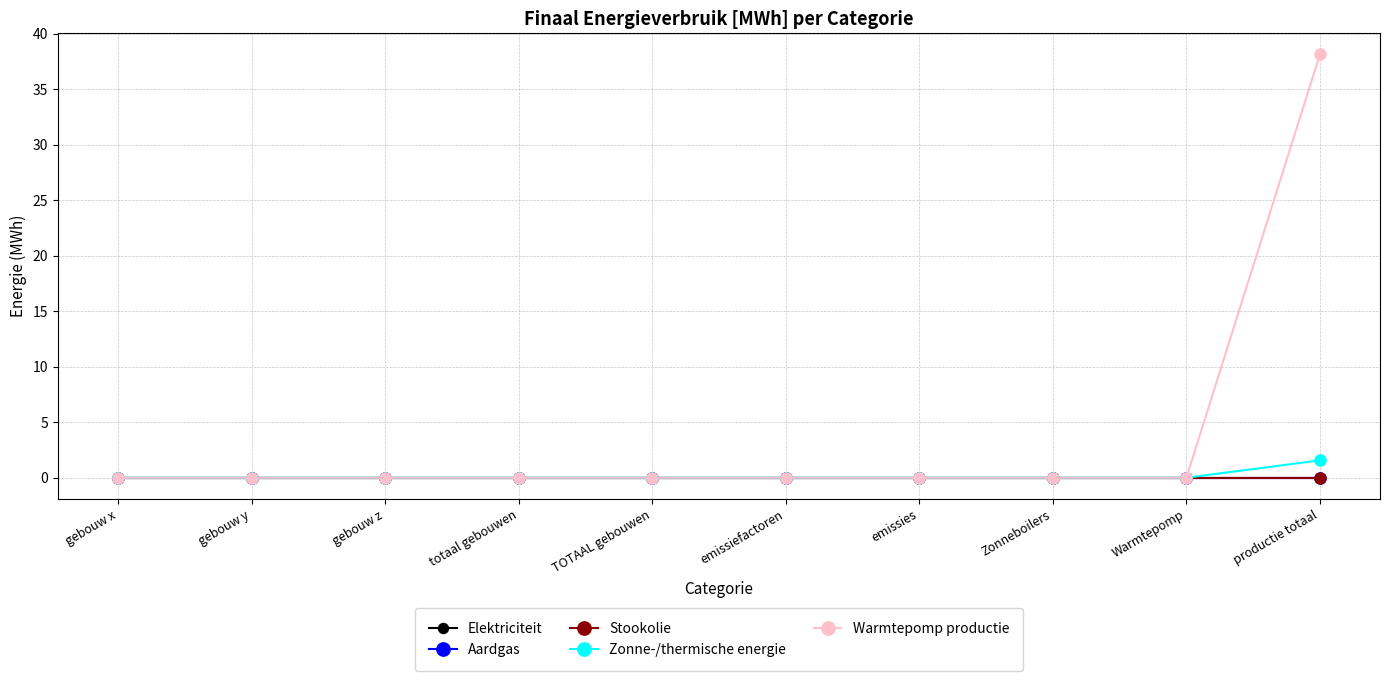

True or false: Aardgas and Elektriciteit cross at least once.

False